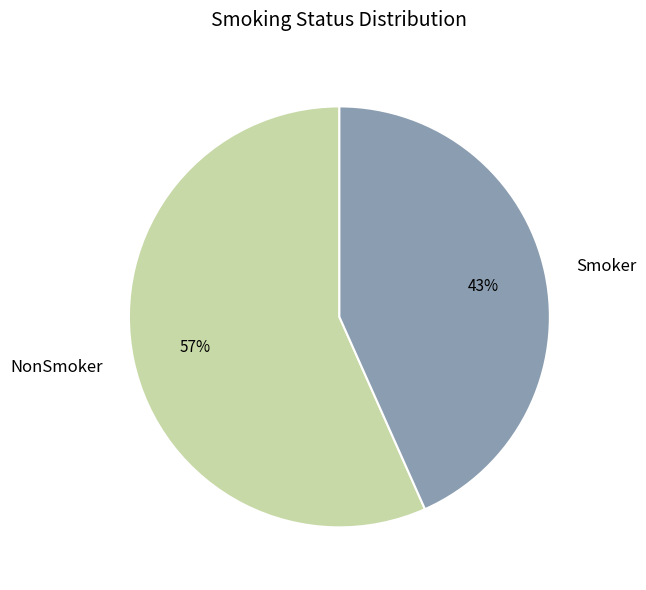

Which slice is the largest?

NonSmoker